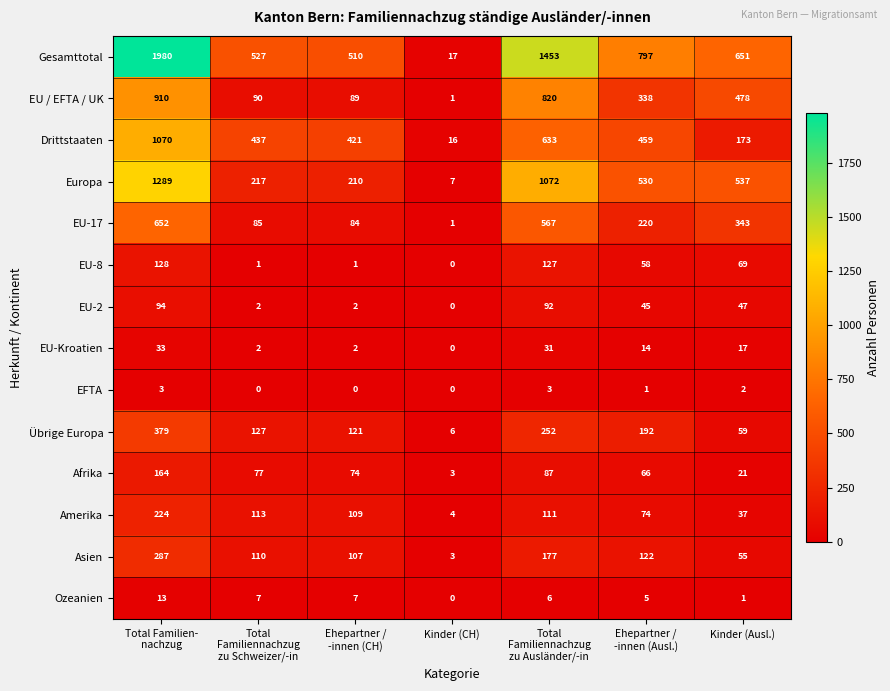

True or false: EU-2 has a value of 47 at Kinder (Ausl.).

True